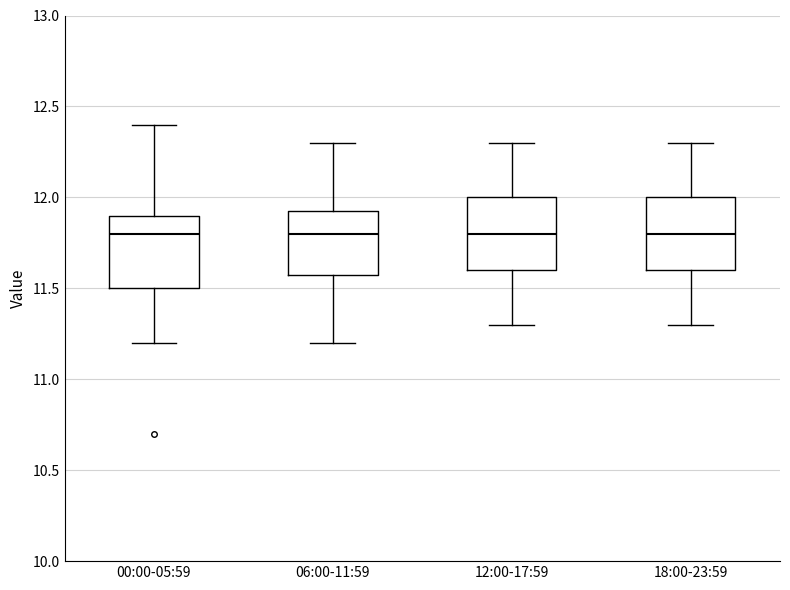

Reading left to right, read every box against the y-axis: the position of its median line, the range the box covers, and the ends of its whiskers. The values are not printed on the chart, so give them approximately, as read against the axis.

00:00-05:59: median 11.80, box 11.50 to 11.90, whiskers 11.20 to 12.40
06:00-11:59: median 11.80, box 11.60 to 11.95, whiskers 11.20 to 12.30
12:00-17:59: median 11.80, box 11.60 to 12.00, whiskers 11.30 to 12.30
18:00-23:59: median 11.80, box 11.60 to 12.00, whiskers 11.30 to 12.30